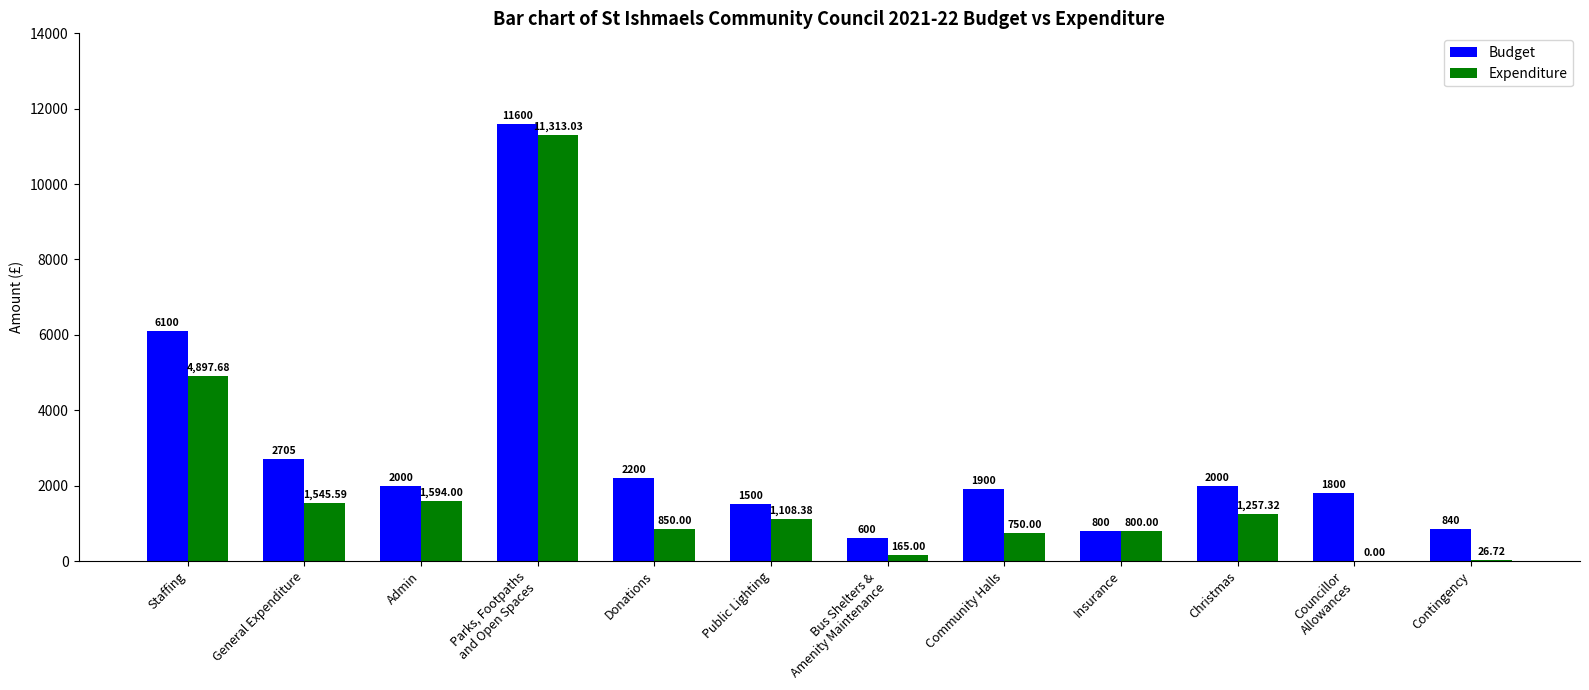

The Expenditure series shows 2506.1 at General Expenditure. True or false?

False